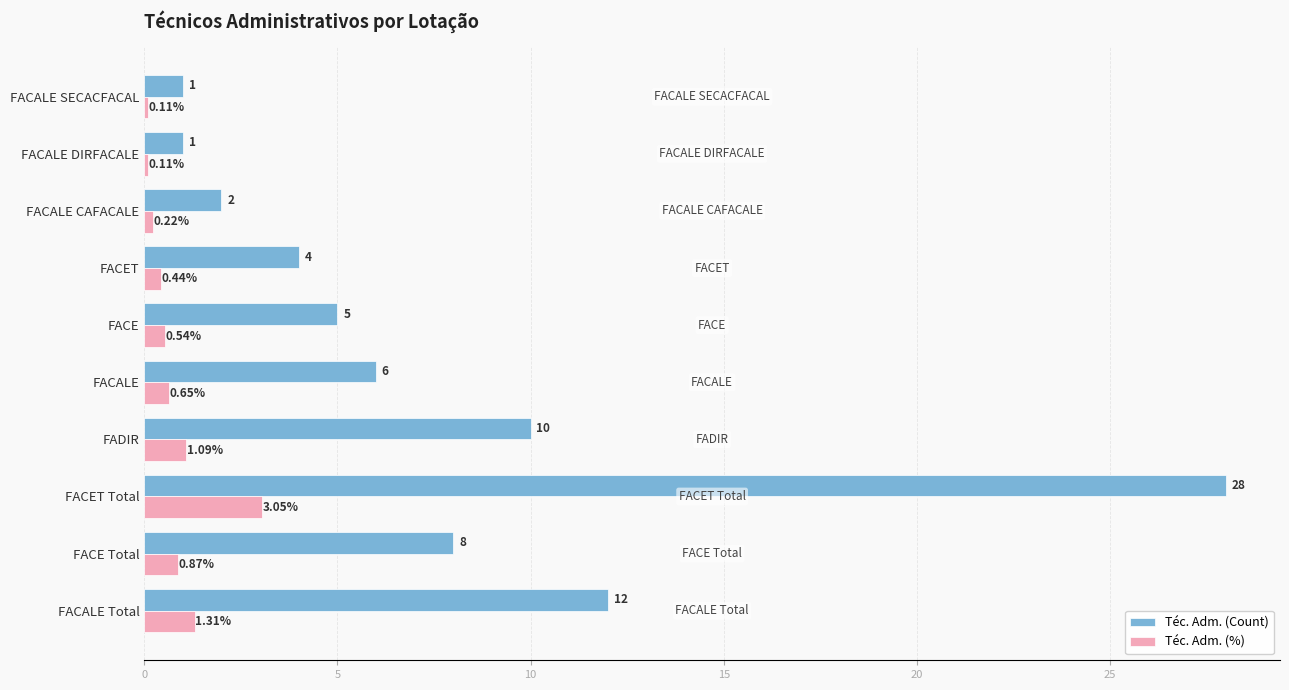

What is the difference between the second highest and second lowest values in the Téc. Adm. (%) series?

1.2